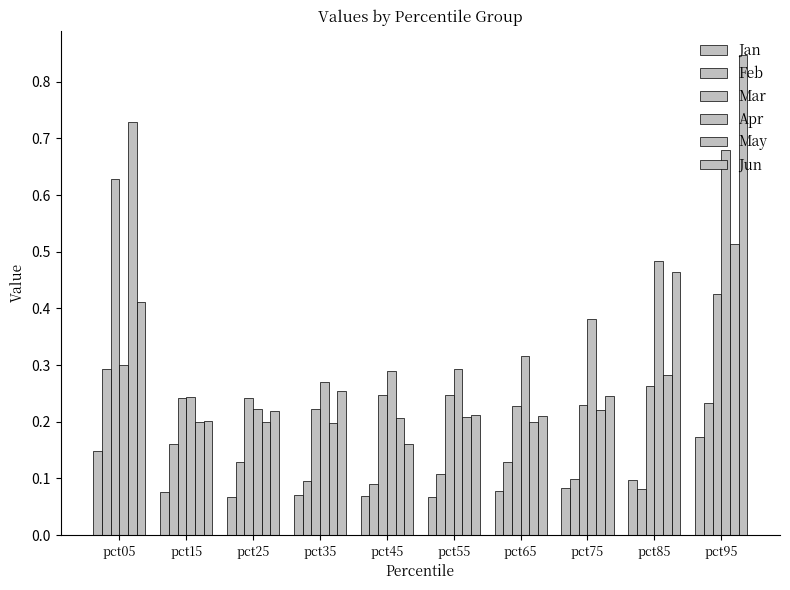

The Apr series shows 0.3 at pct35. True or false?

True